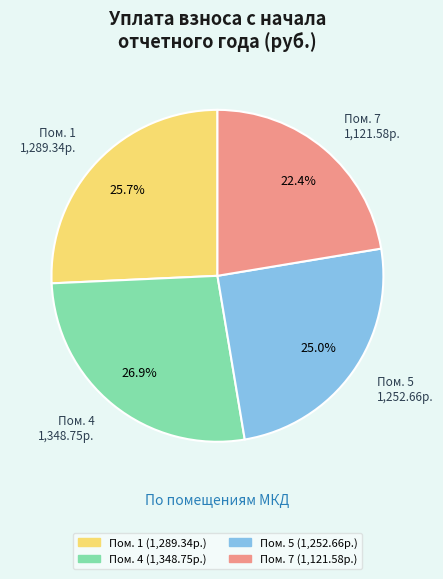

Does any single category account for the majority?

No